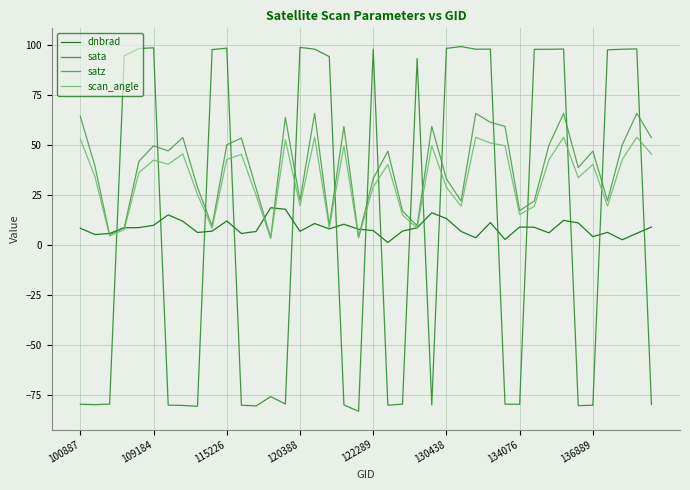

In sata, how many points are lower than both neighbors (excluding endpoints)?

10